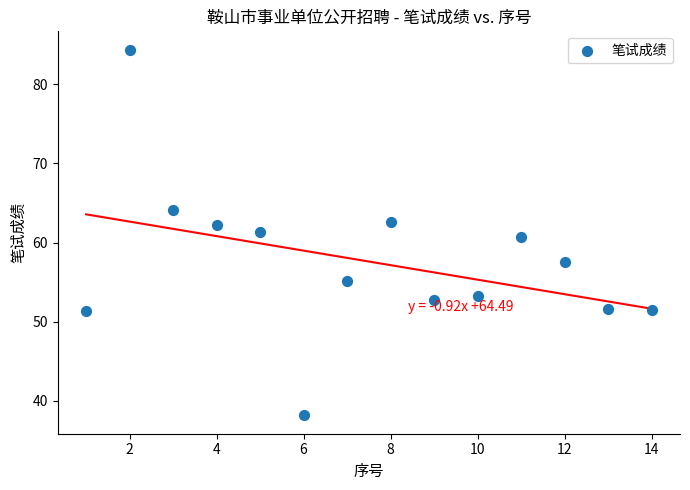

What is the range of X values (max minus min)?

13.0